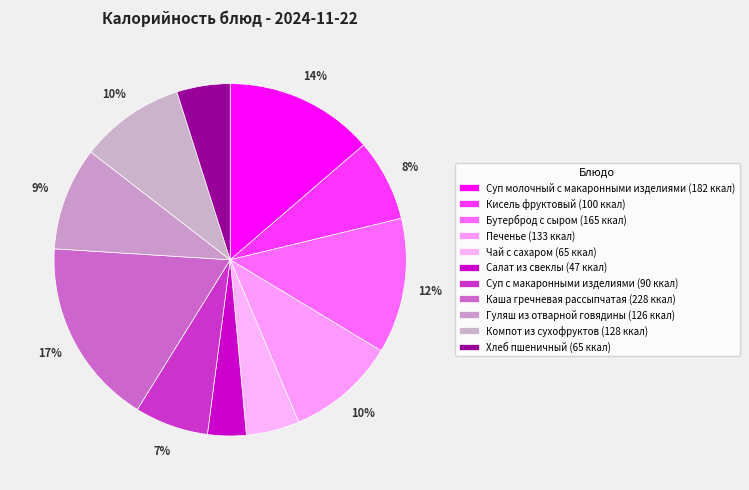

True or false: Суп молочный с макаронными изделиями accounts for 1% of the total.

False